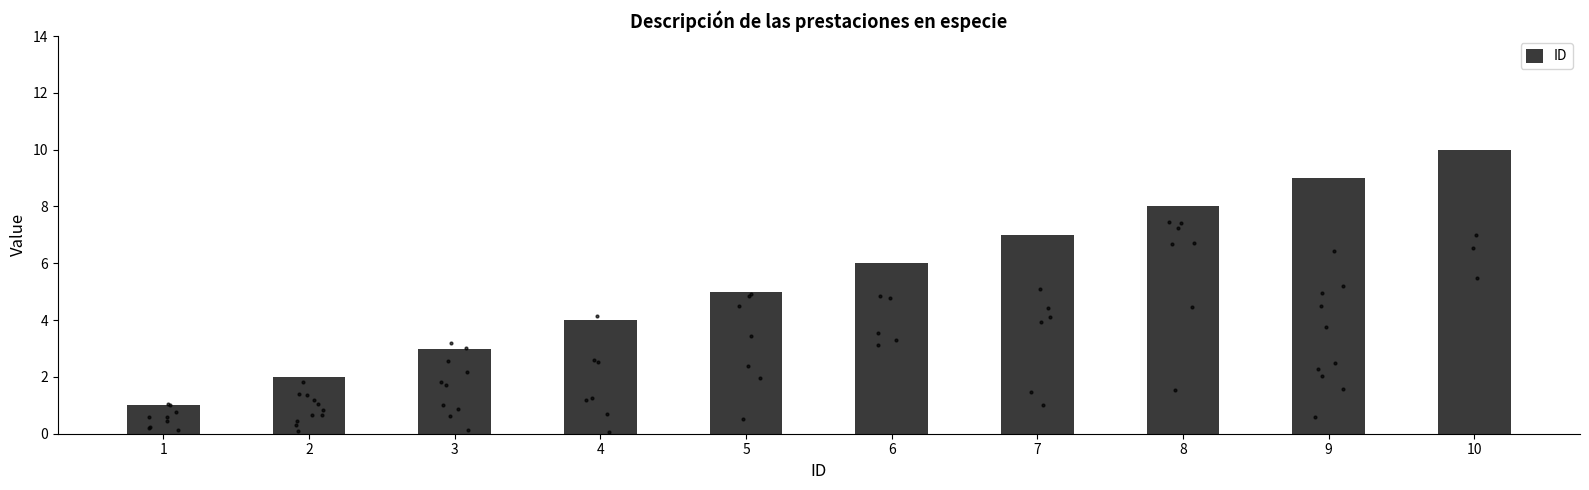

Approximately how many times larger is the value at 6 compared to 4?

1.5